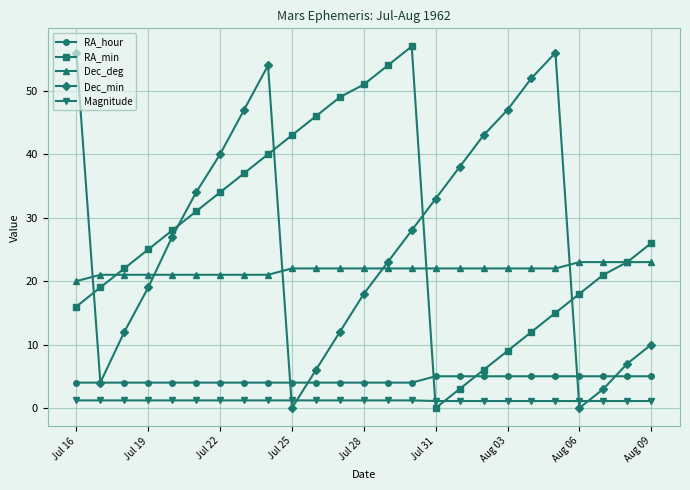

What is the difference between the maximum and minimum values in the RA_min series?

57.0